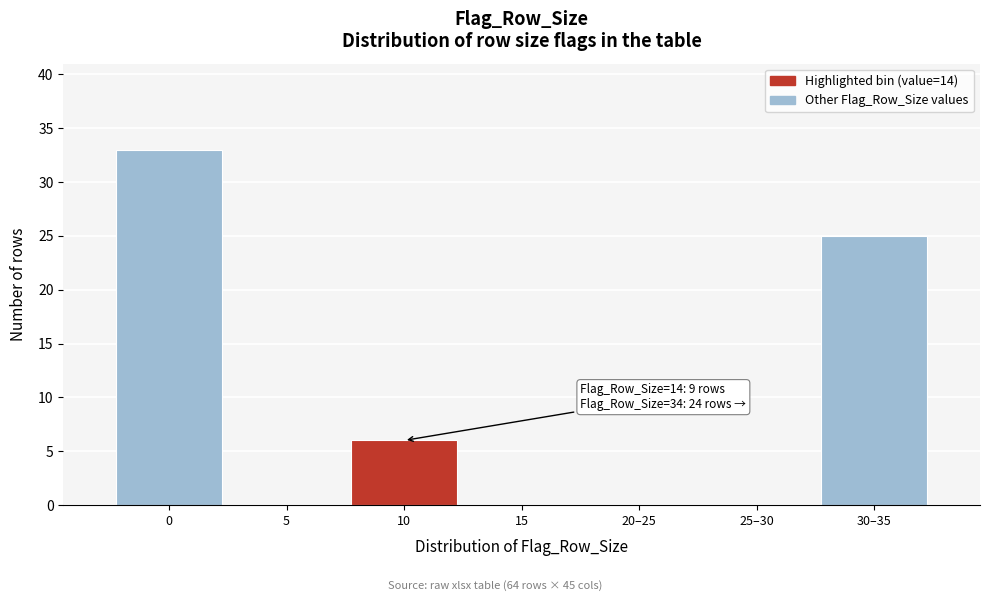

Reading left to right, list all the values displayed in this chart.

0=33	5=0	10=6	15=0	20–25=0	25–30=0	30–35=25